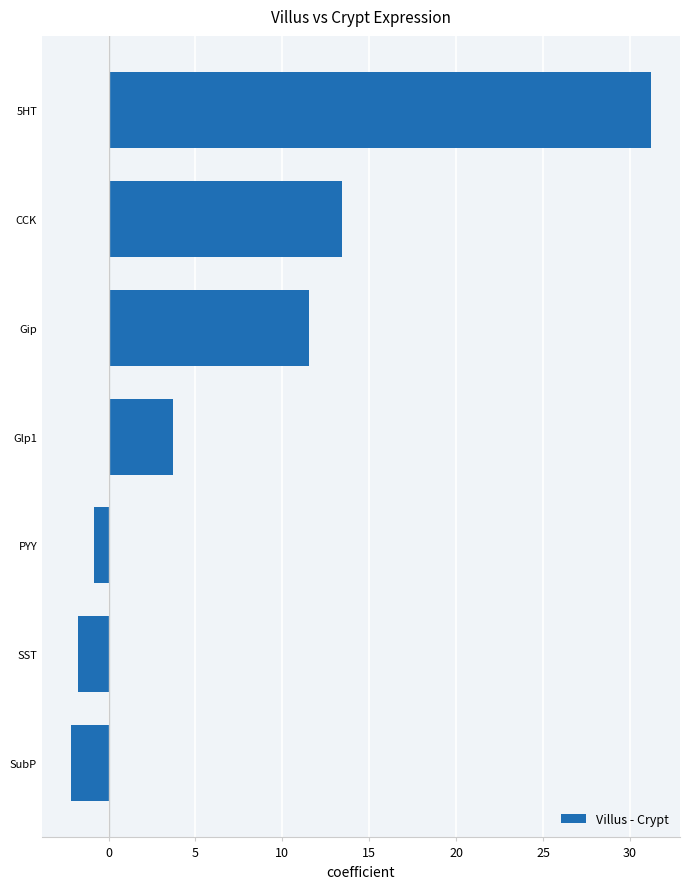

What is the sum of the values at Gip and SST?

9.8